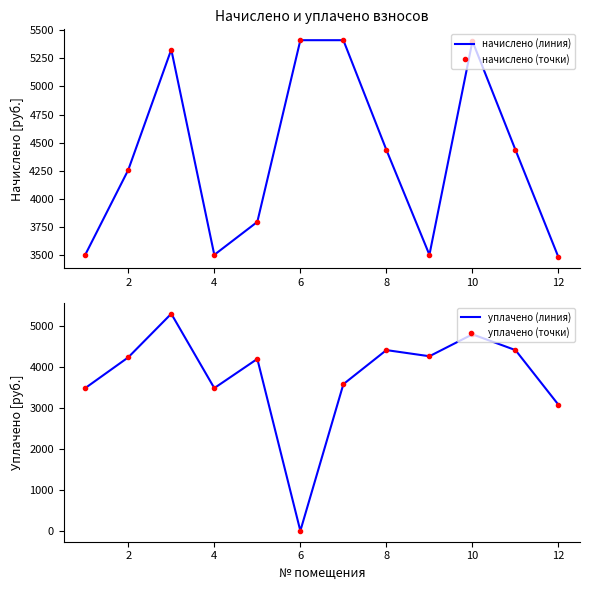

Where does the уплачено (линия) series first go above 4239?

2